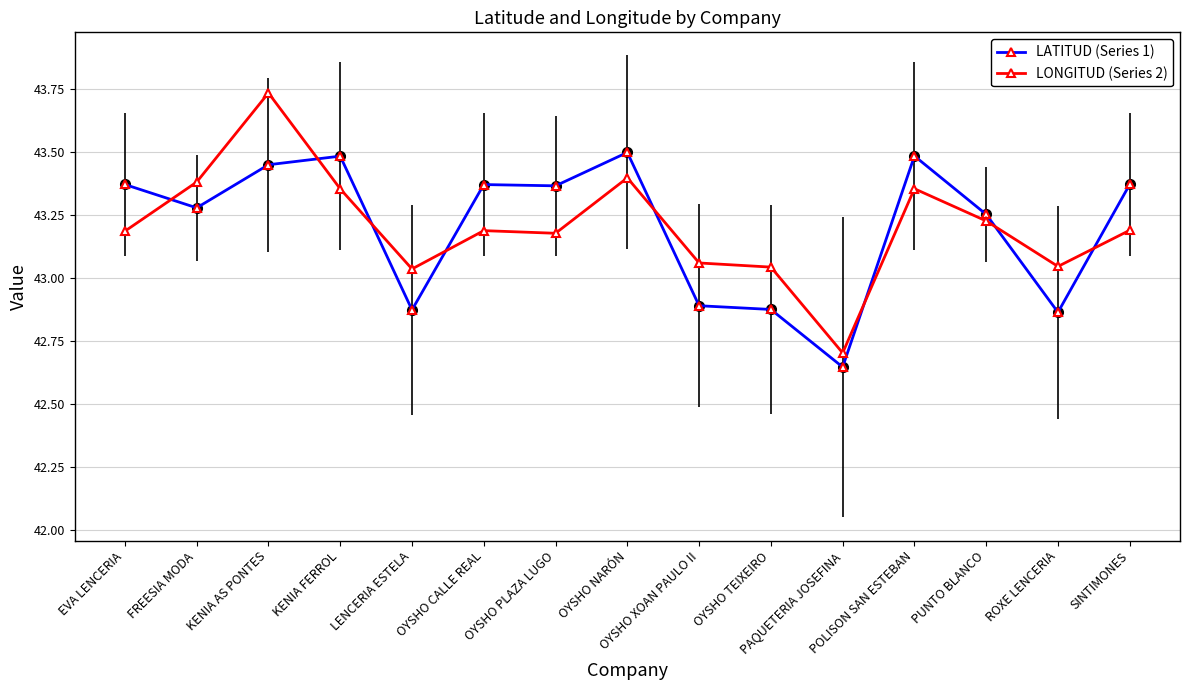

Which series ends up on top after the final intersection of LATITUD (Series 1) and LONGITUD (Series 2)?

LATITUD (Series 1)